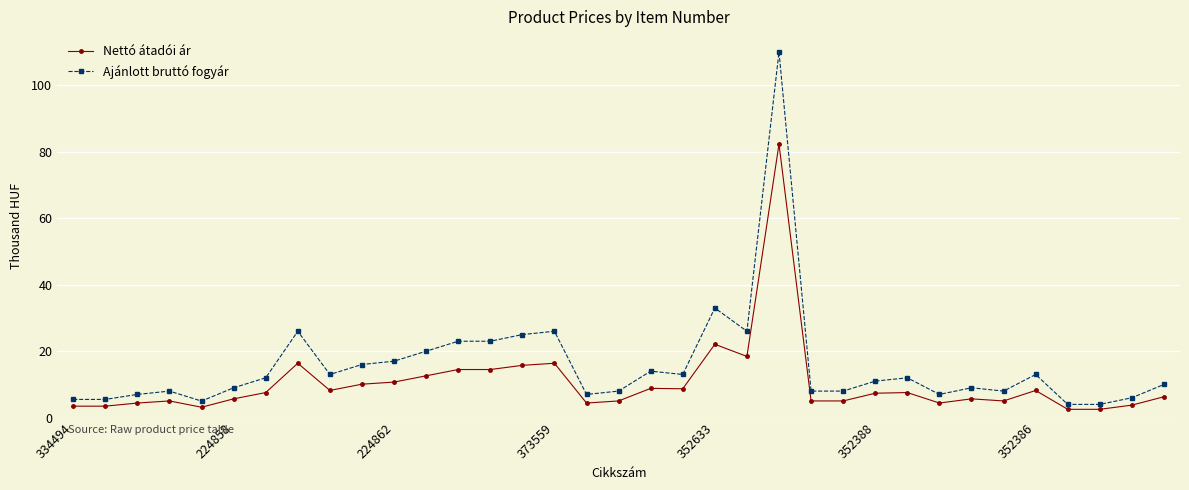

What is the maximum value shown in the chart?

110.0